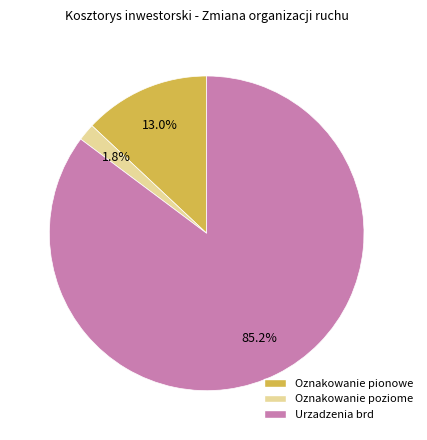

Does any single category account for the majority?

Yes